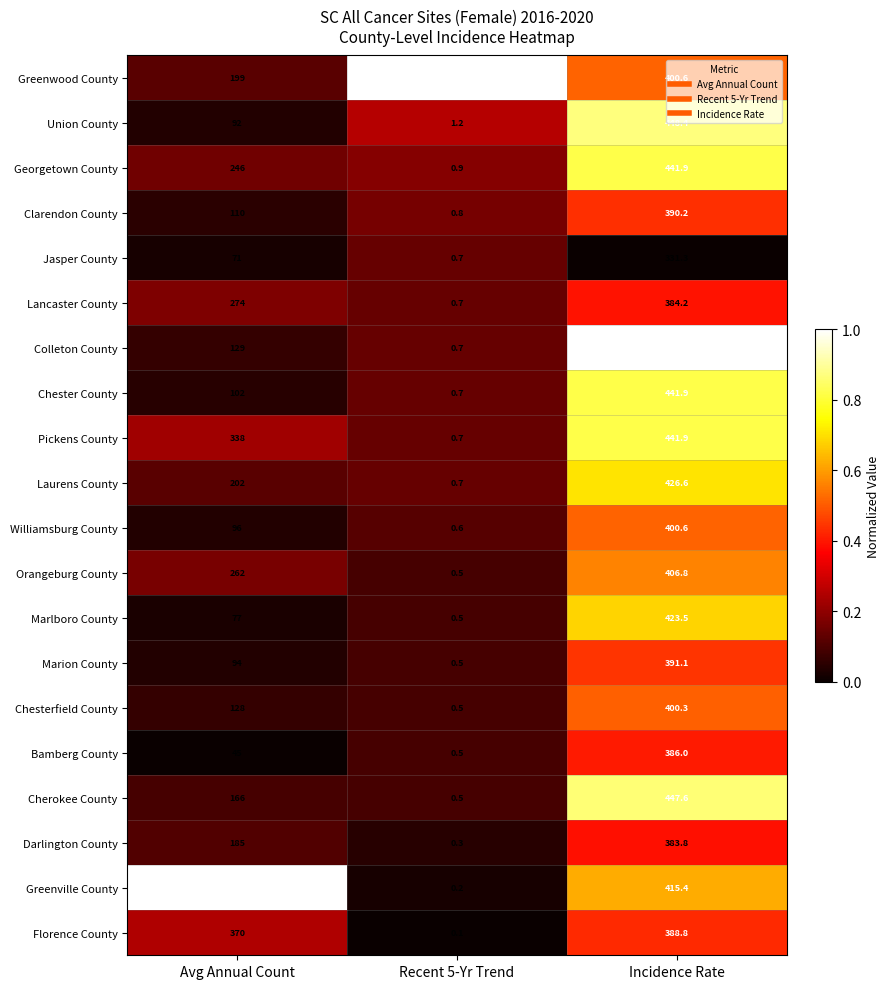

At which category is the sum across all series the highest?

Incidence Rate